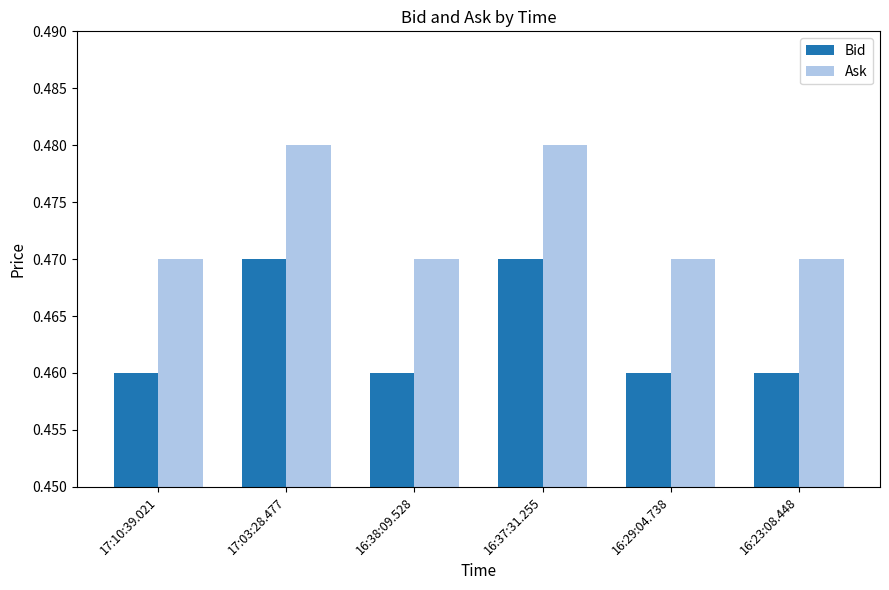

Are the bars horizontal?

No